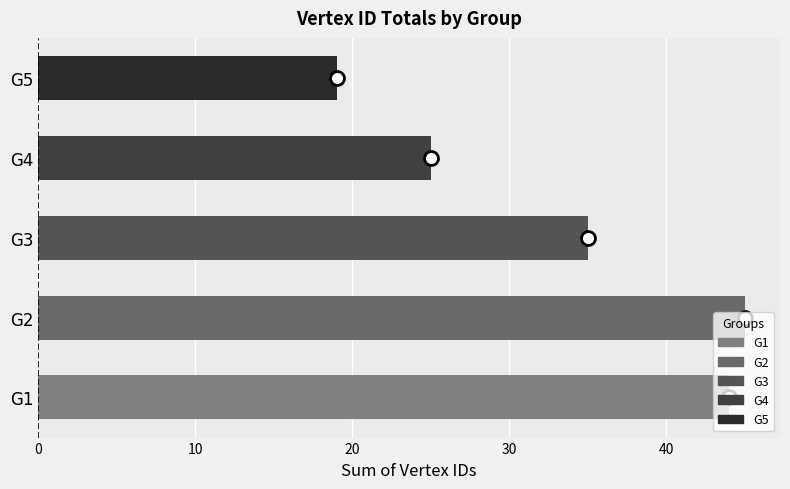

Where is the data nearest to the value 32?

G3